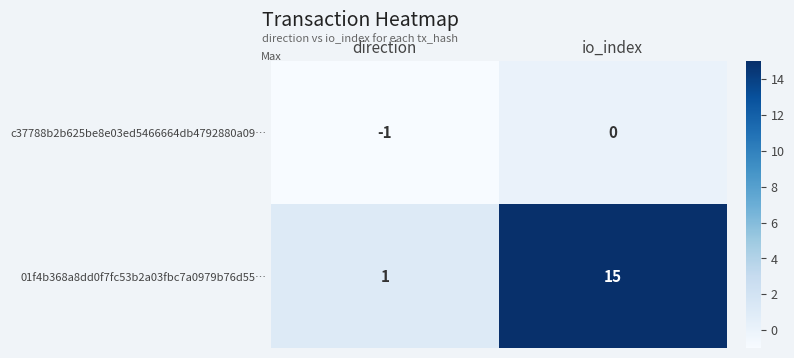

True or false: 01f4b368a8dd0f7fc53b2a03fbc7a0979b76d55… has a value of 0 at direction.

False